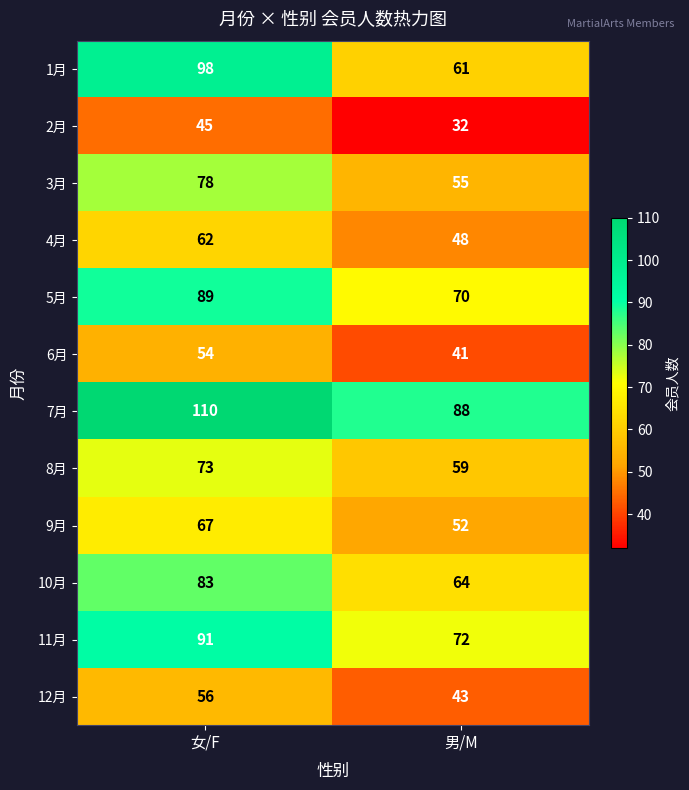

Is it true that 7月 equals 163 at 女/F?

False